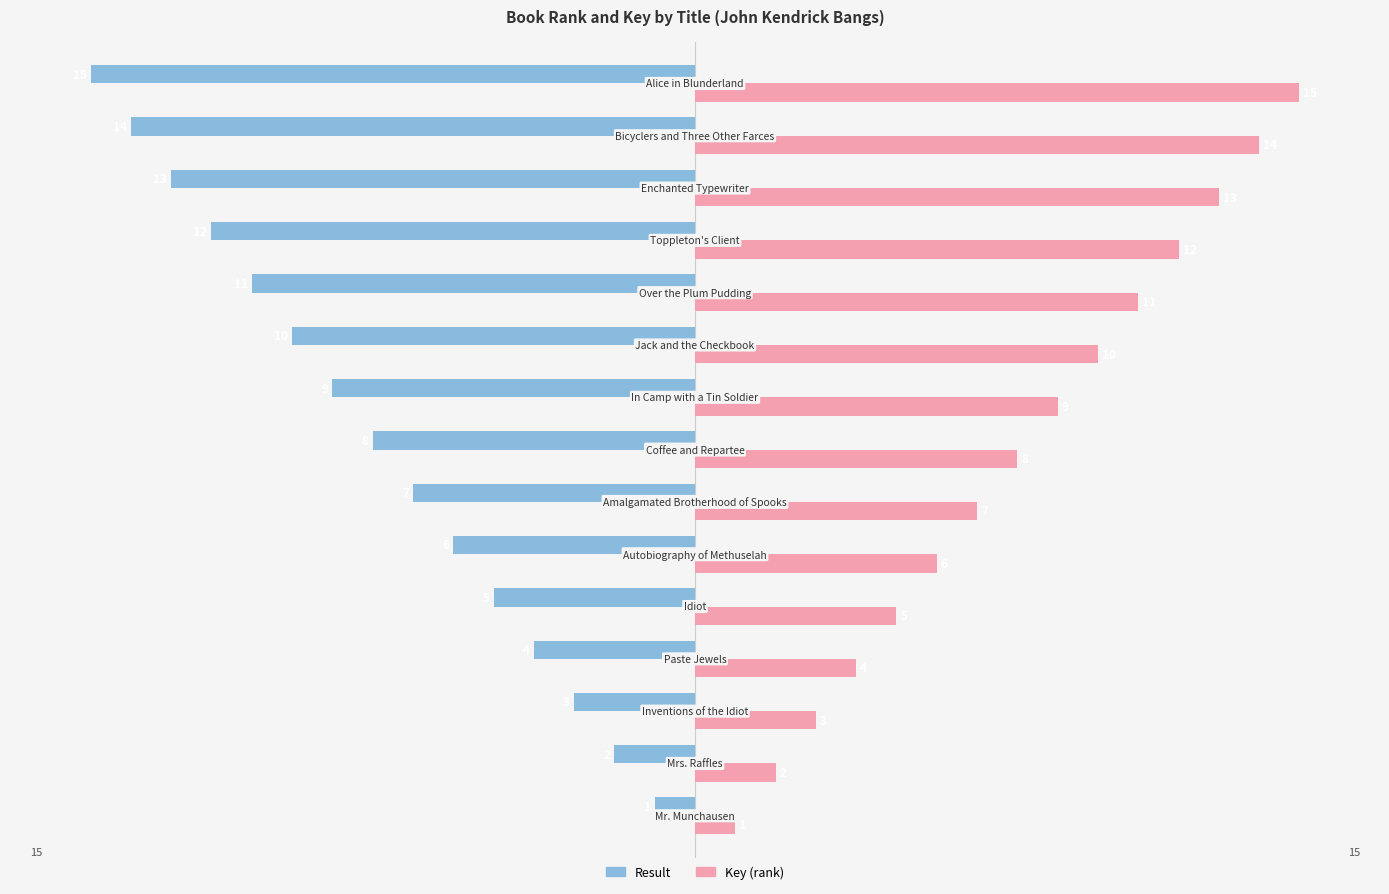

Rank the series by their average value, from lowest to highest.

Result, Key (rank)